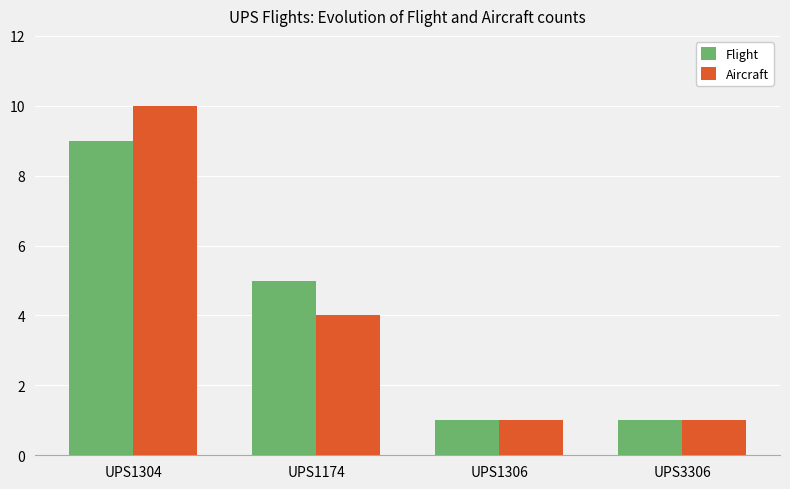

Is the value of Flight at UPS1174 greater than the value of Aircraft at UPS1174?

Yes